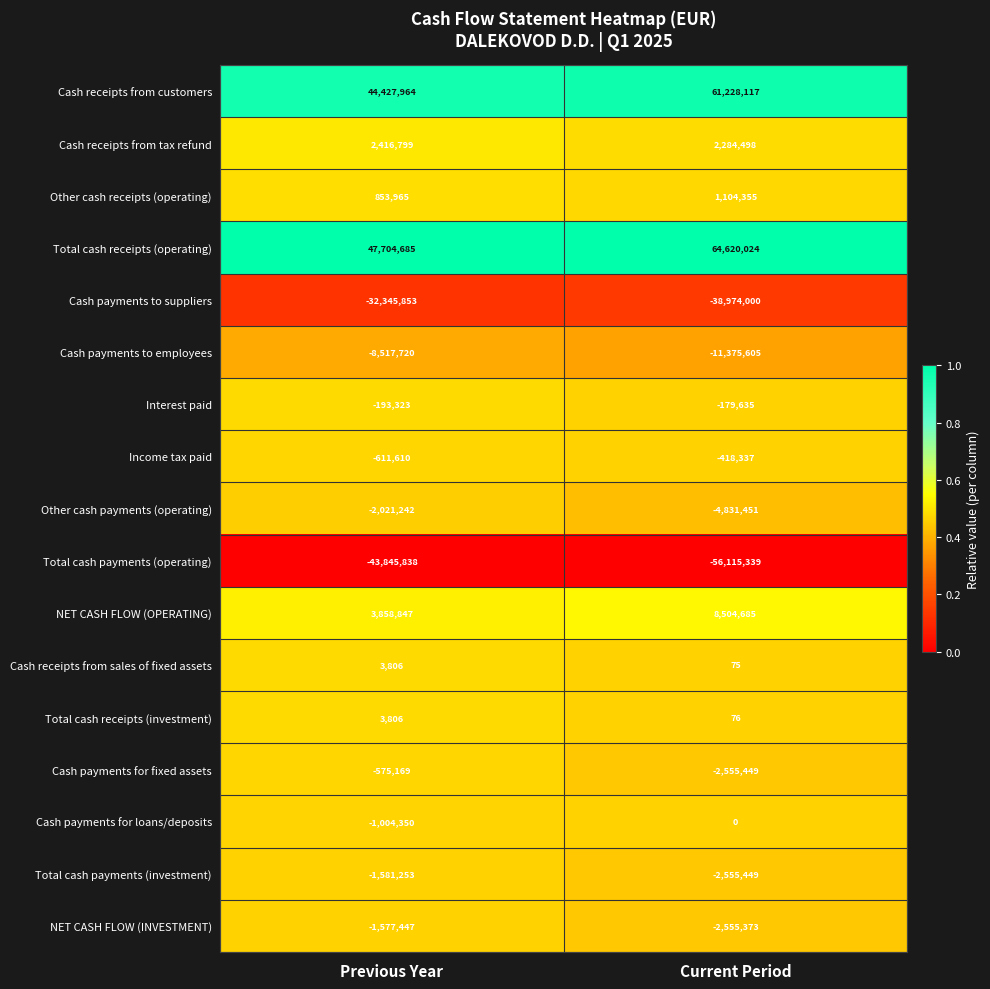

True or false: Cash payments to suppliers has a value of -61398677 at Current Period.

False